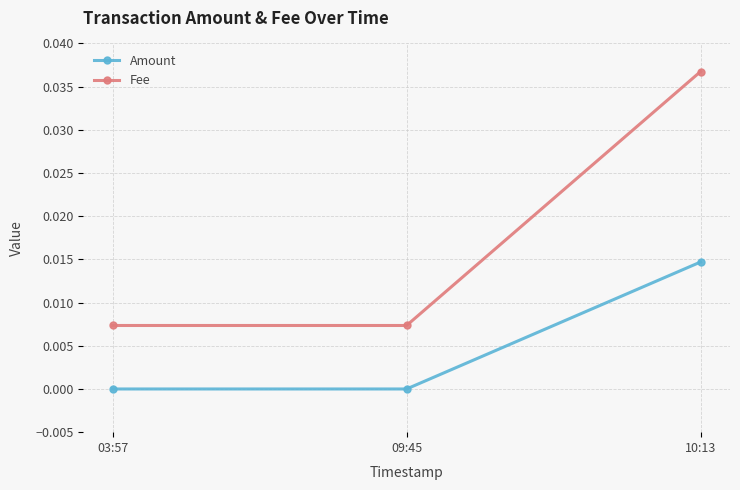

How many lines are shown in the chart?

2